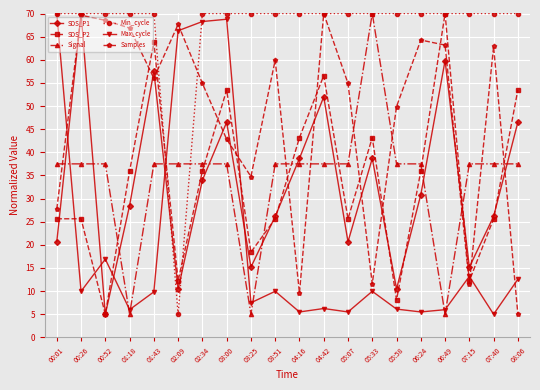

What is the average value of the SDS_P2 series?

33.8